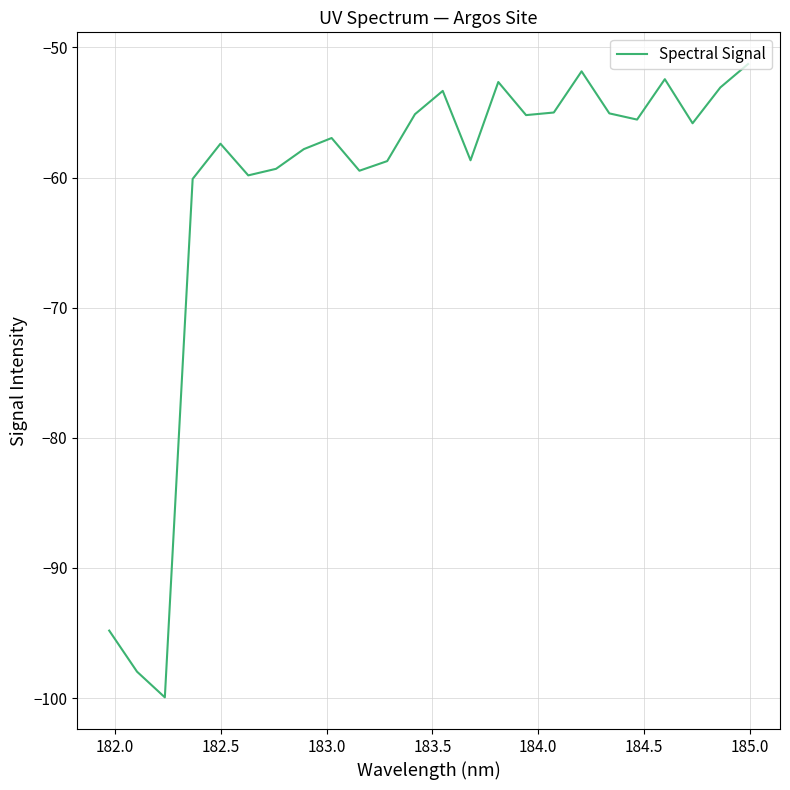

What is the greatest value displayed?

-51.3